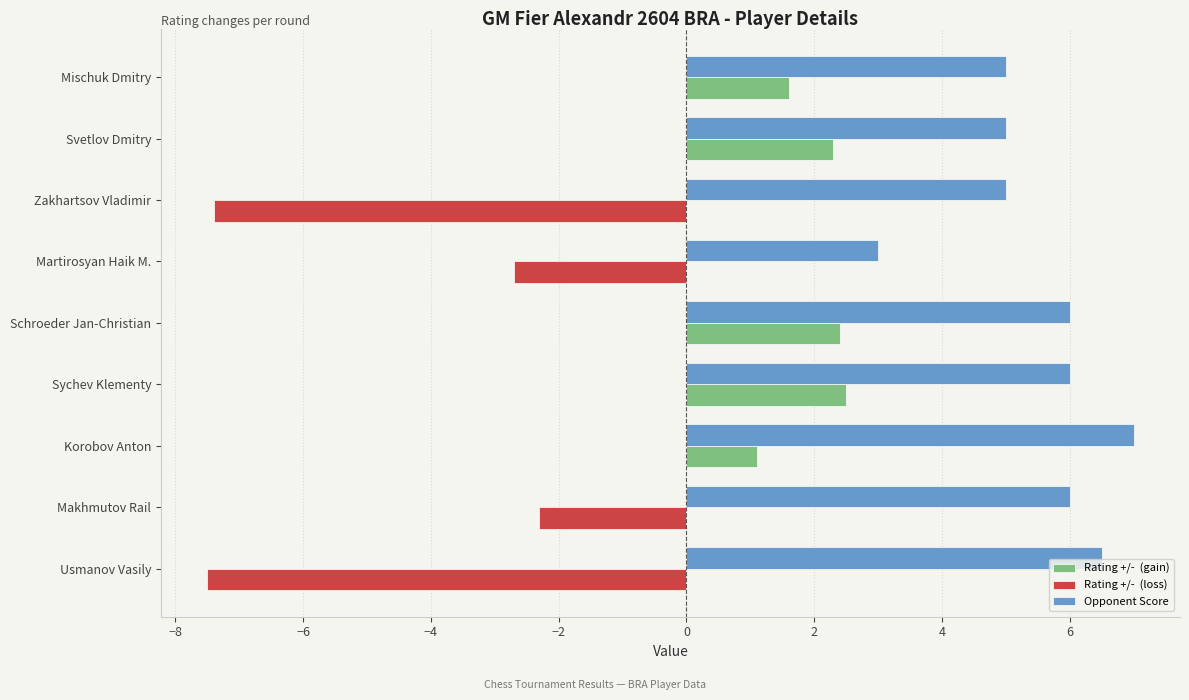

What is the total value across all series at Martirosyan Haik M.?

0.3